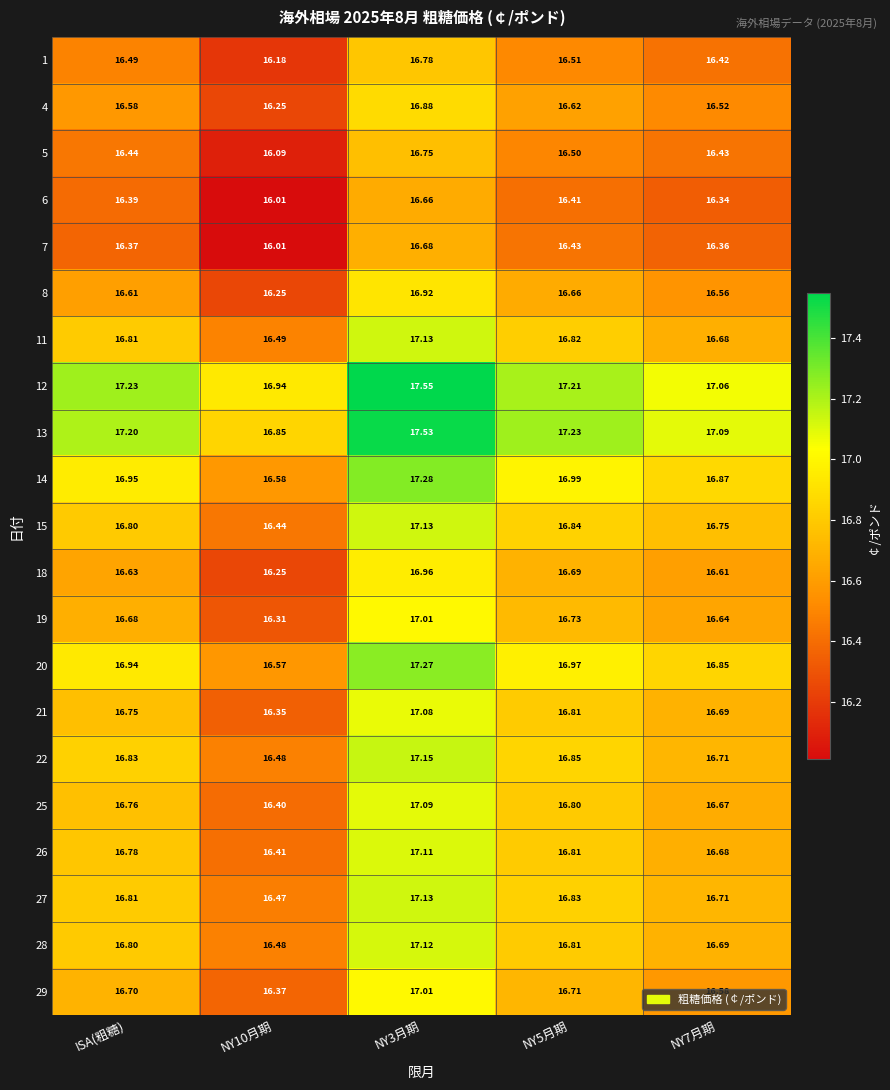

What is the total value across all series at NY7月期?

349.9